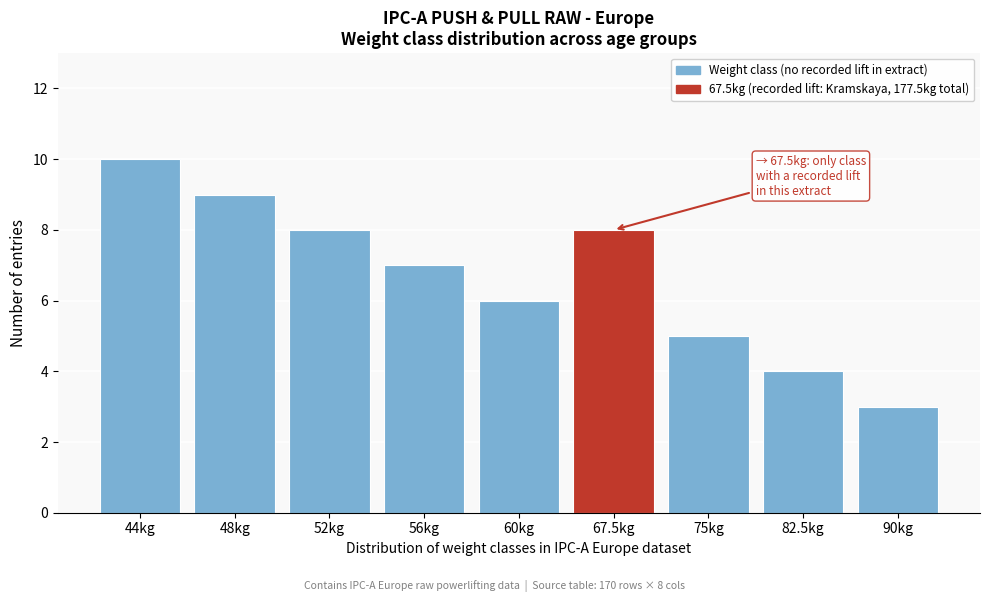

Reading left to right, extract all data points from this chart.

10	9	8	7	6	8	5	4	3